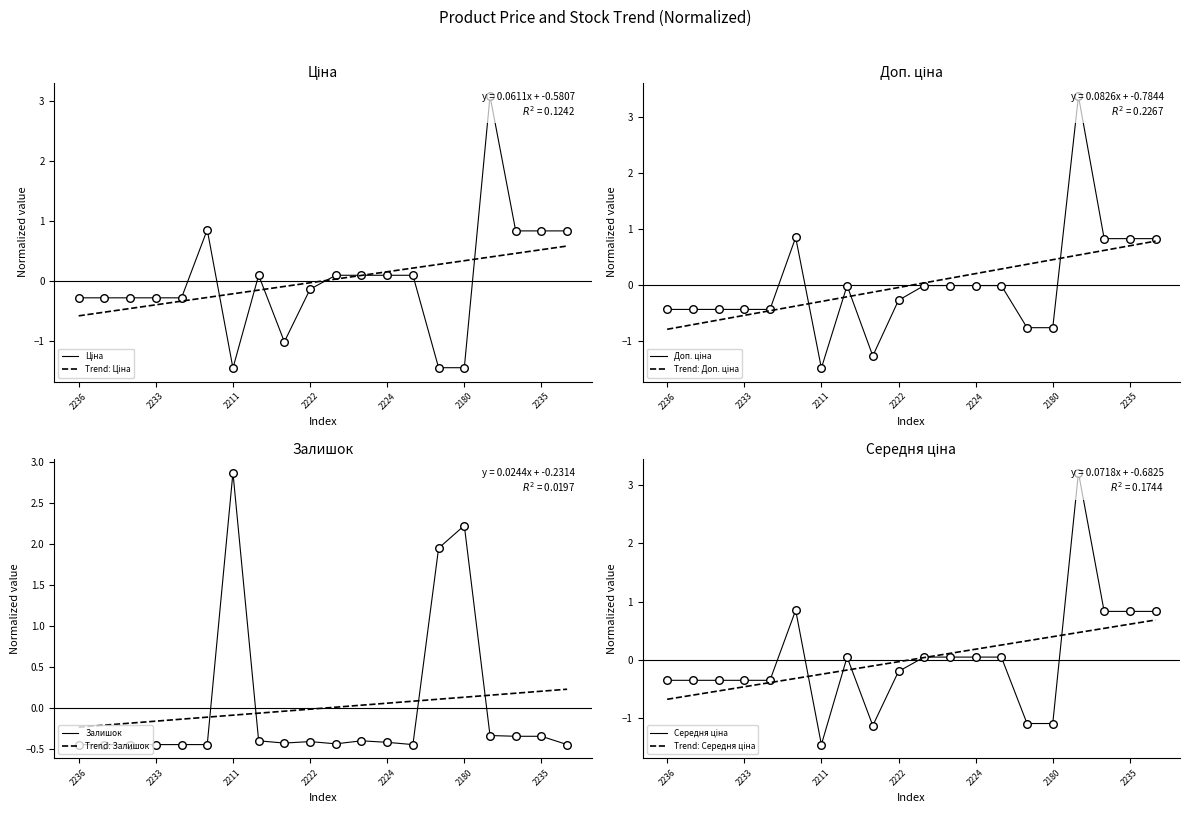

At which category is the sum across all series the highest?

285662232